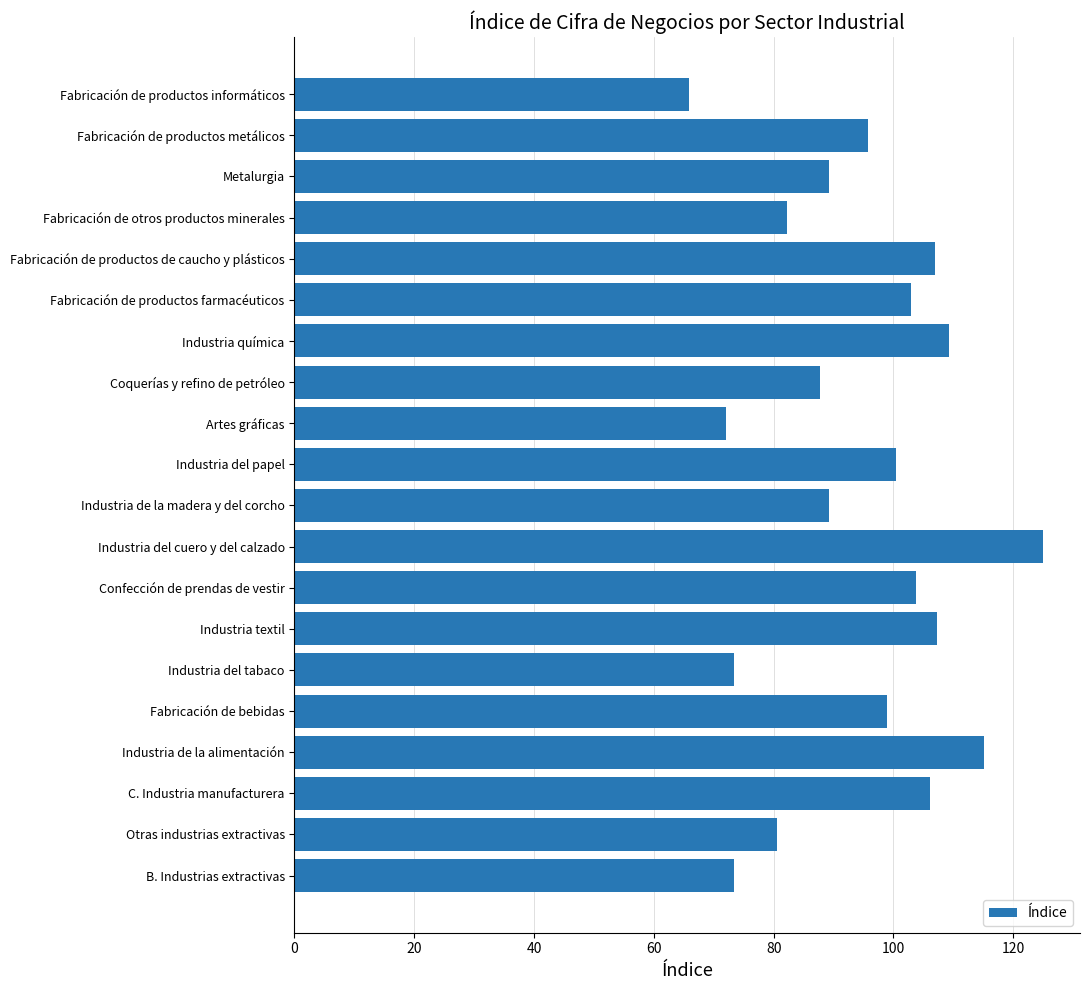

What is the greatest value displayed?

124.9